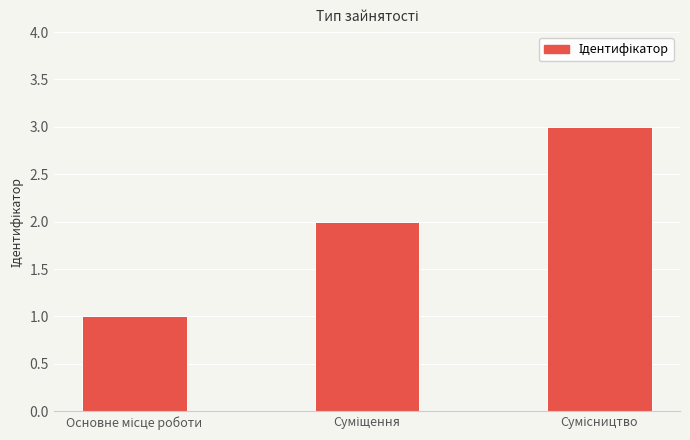

What is the sum of all values?

6